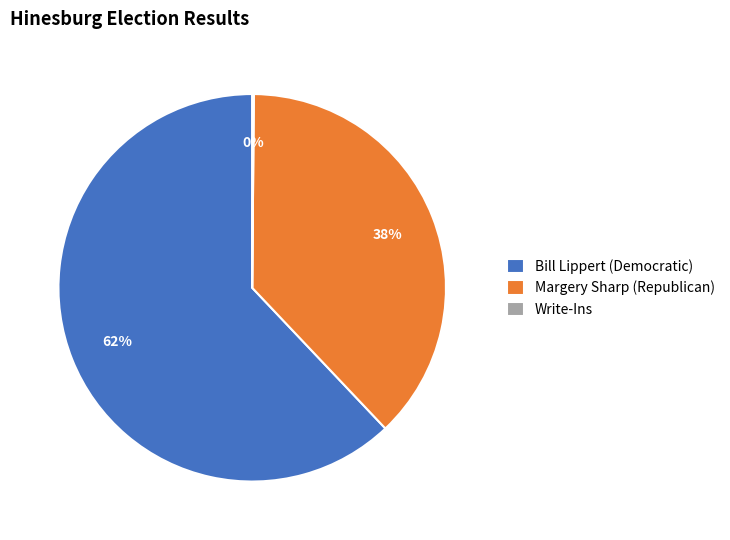

To the nearest percent, what is the average slice percentage?

33%